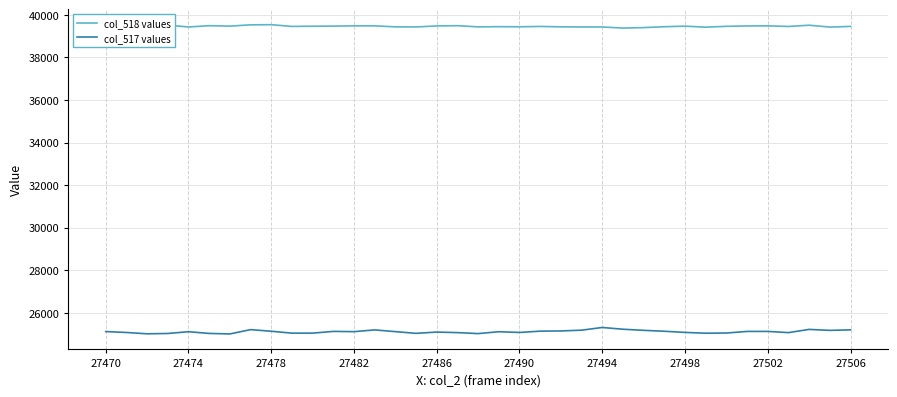

Rank the series by their maximum value, from lowest to highest.

col_517 values, col_518 values